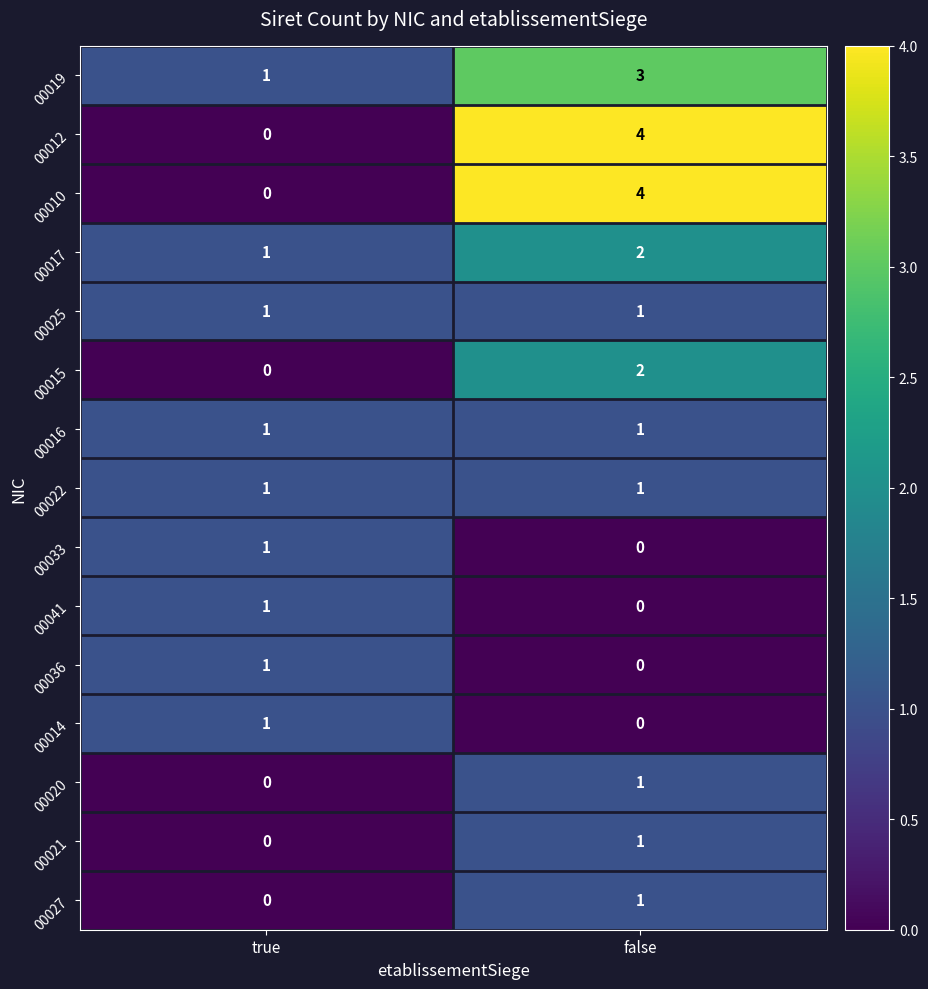

True or false: 00016 has a value of 1 at false.

True